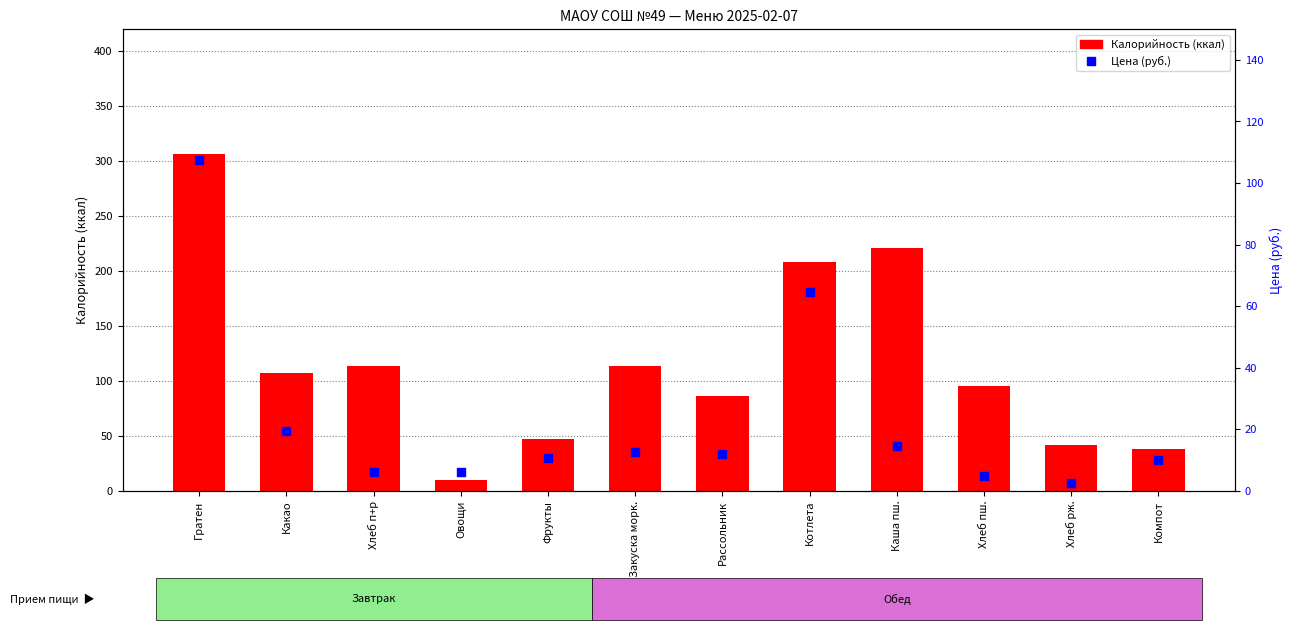

At how many categories does at least one series exceed 185?

3